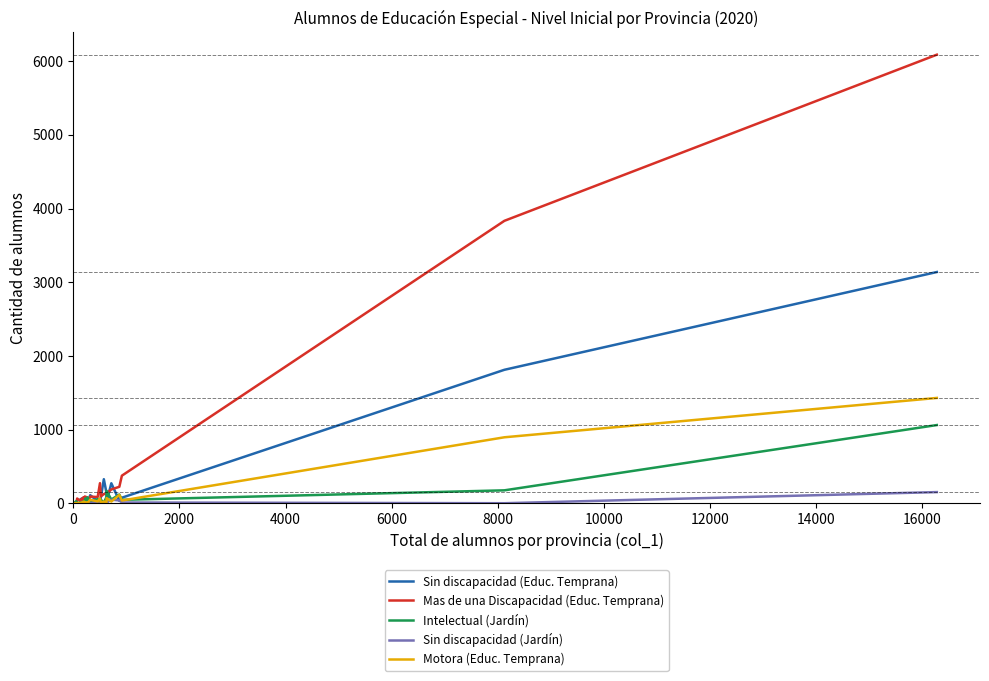

True or false: Sin discapacidad (Educ. Temprana) has more than 0 interior local peaks.

True